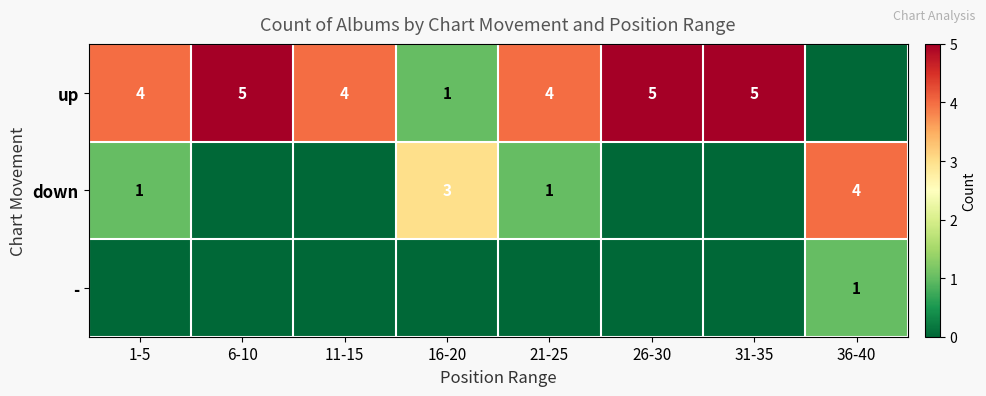

Is the value of up at 6-10 greater than the value of down at 16-20?

Yes